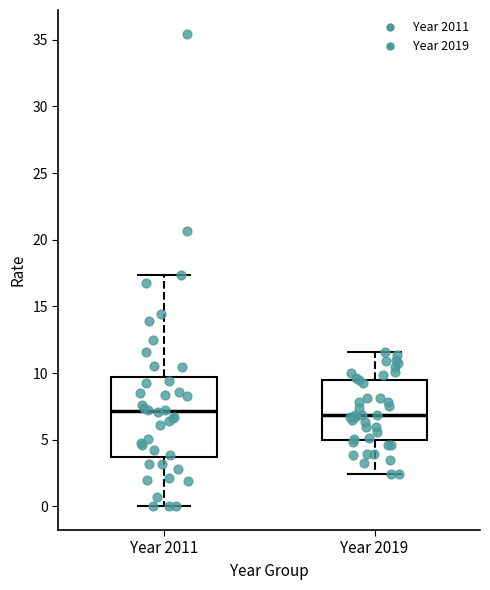

Where is the upper edge of the box for Year 2011 on the y-axis? The values are not printed on the chart, so give them approximately, as read against the axis.

9.5